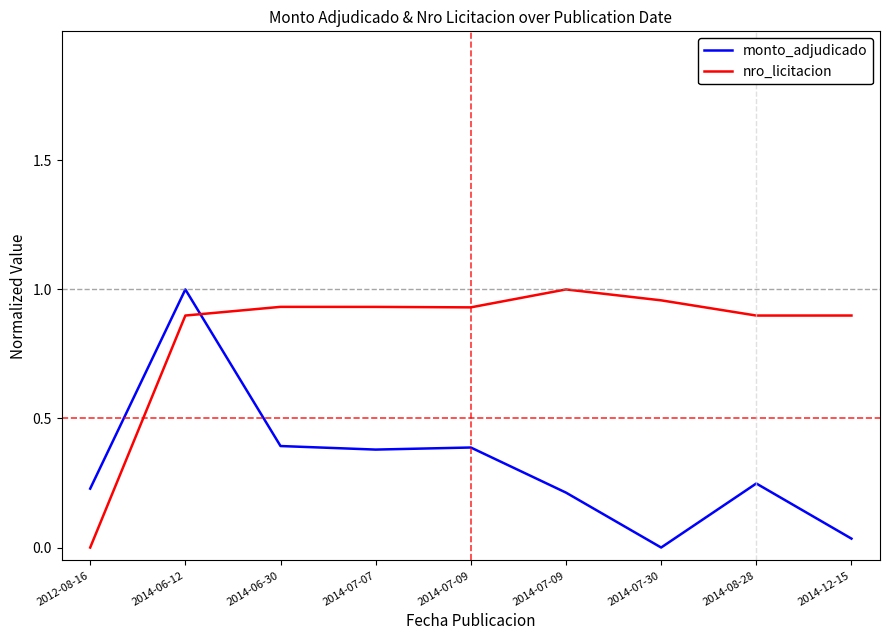

Does the chart have visible grid lines?

No